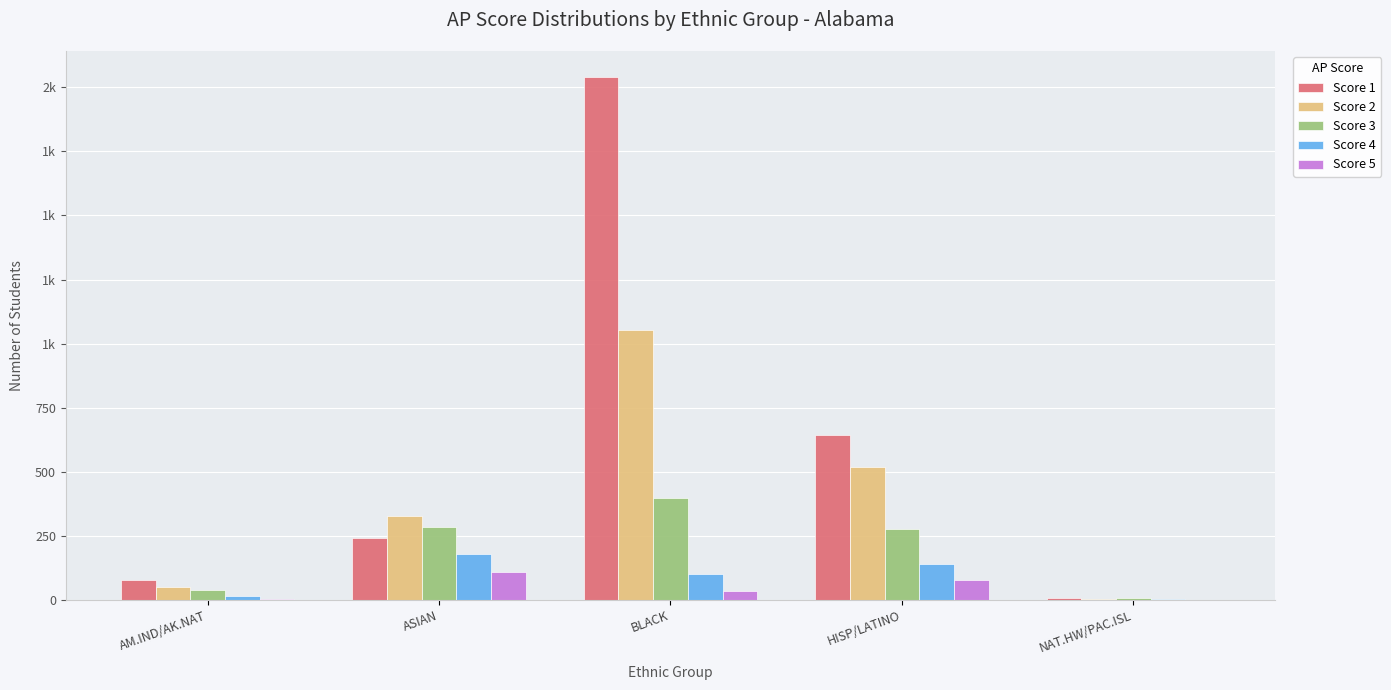

What is the label of the 1st bar from the left?

AM.IND/AK.NAT